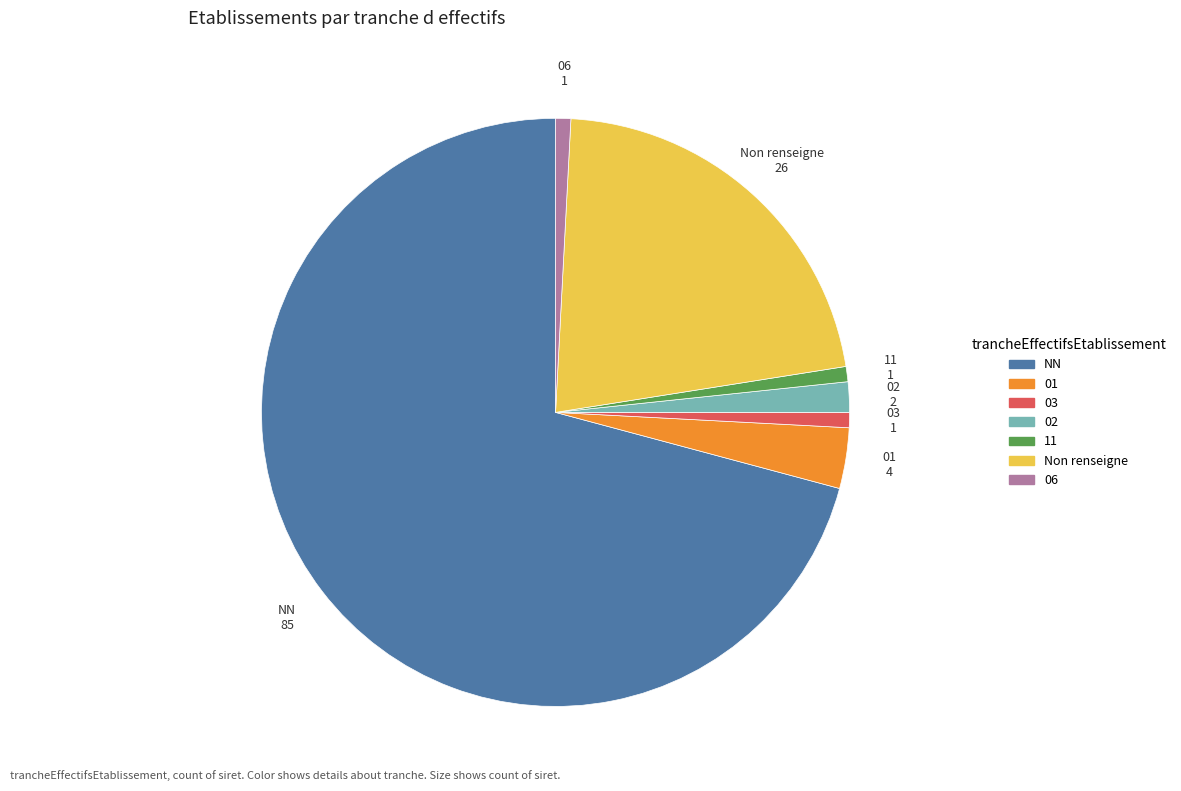

How many slices are in this pie chart?

7